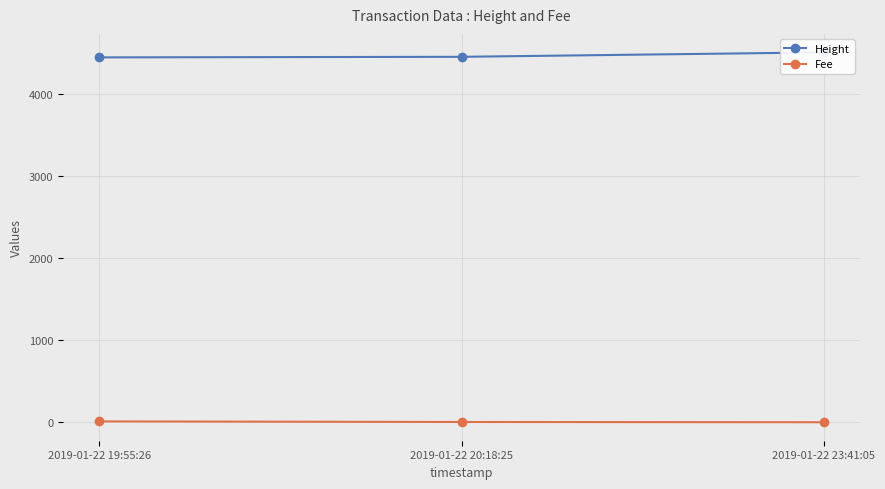

Which series changed the most between 2019-01-22 19:55:26 and 2019-01-22 23:41:05?

Height